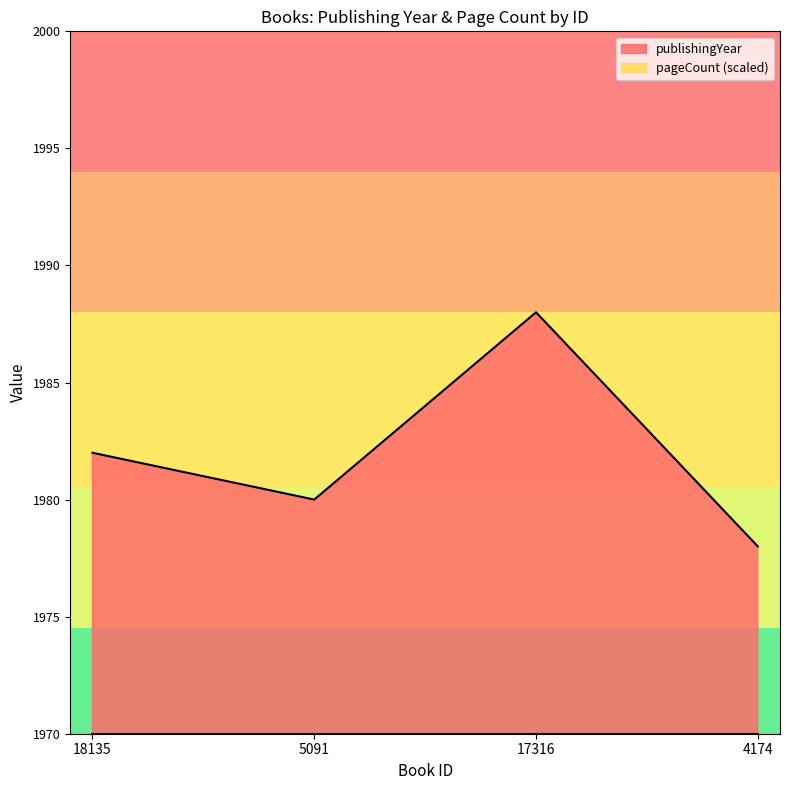

What position from the right is 5091?

3